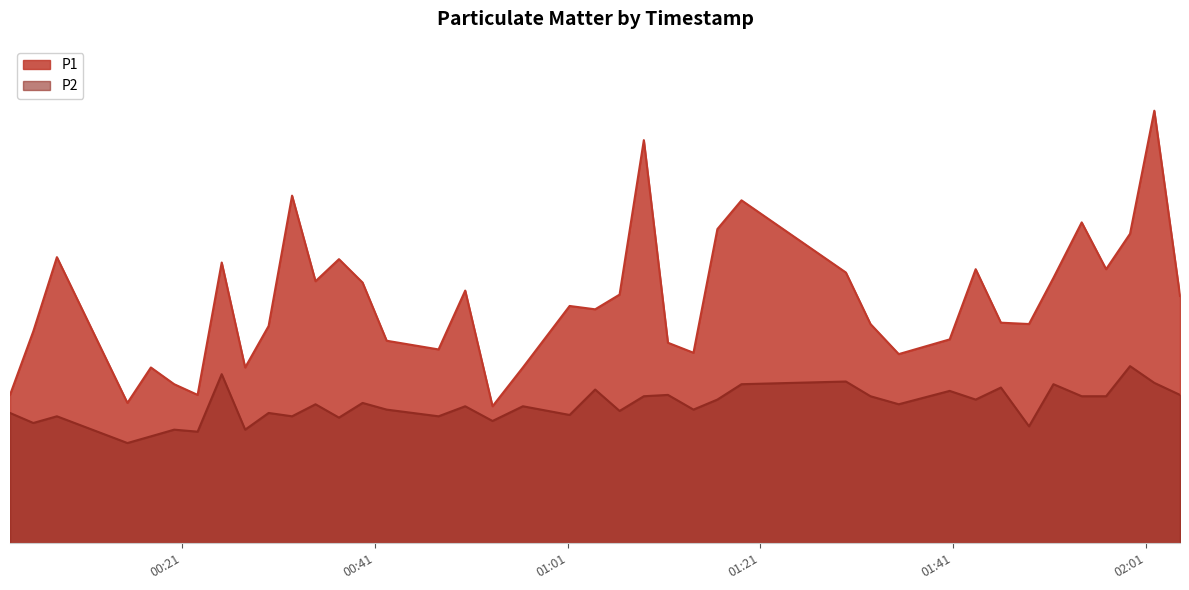

How many lines are shown in the chart?

2